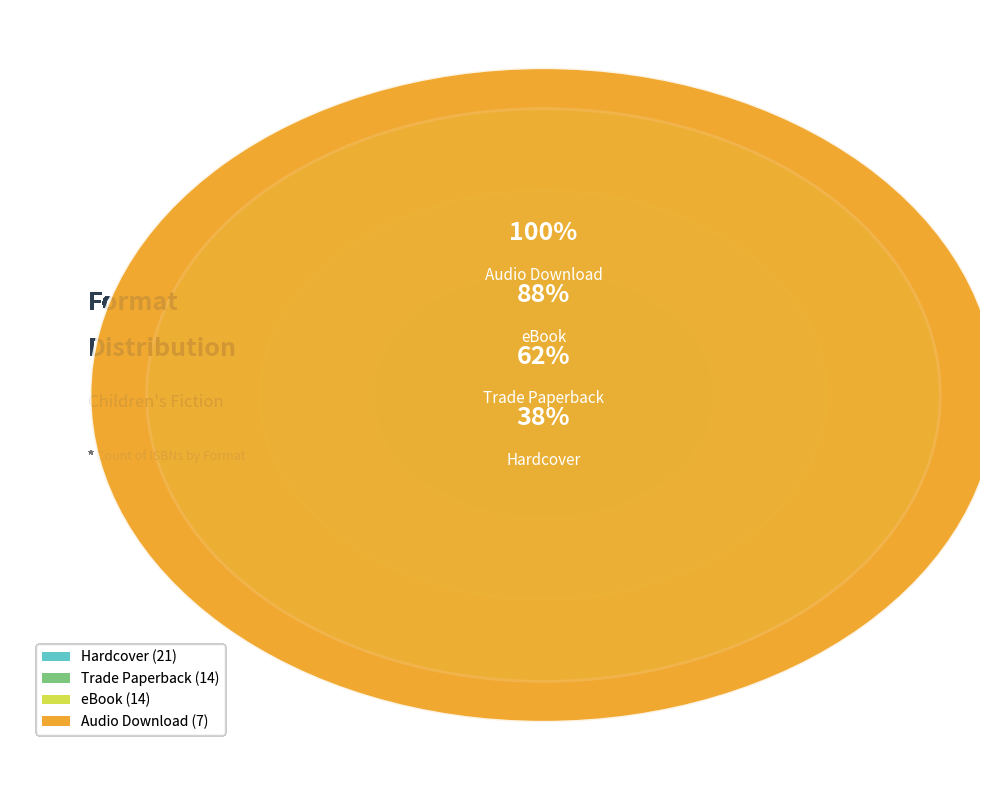

To the nearest percent, what is the average slice percentage?

25%